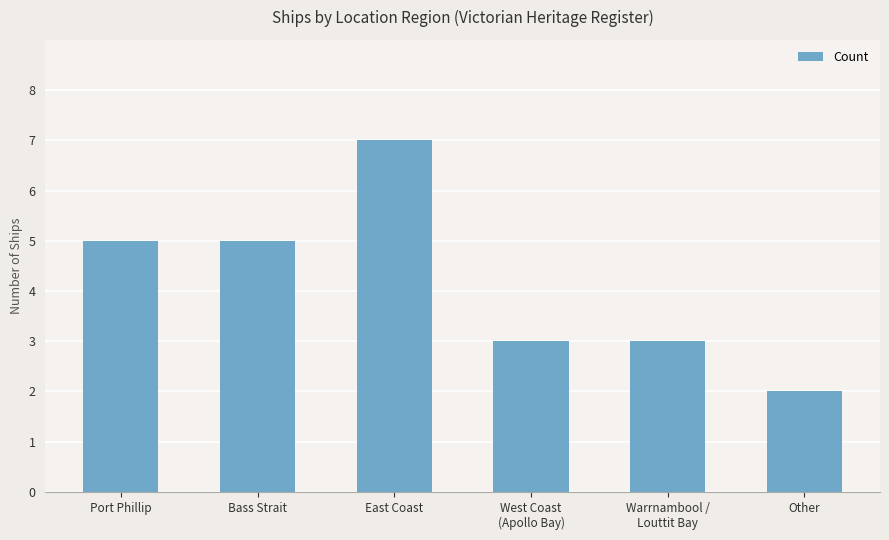

Read the value at East Coast.

7